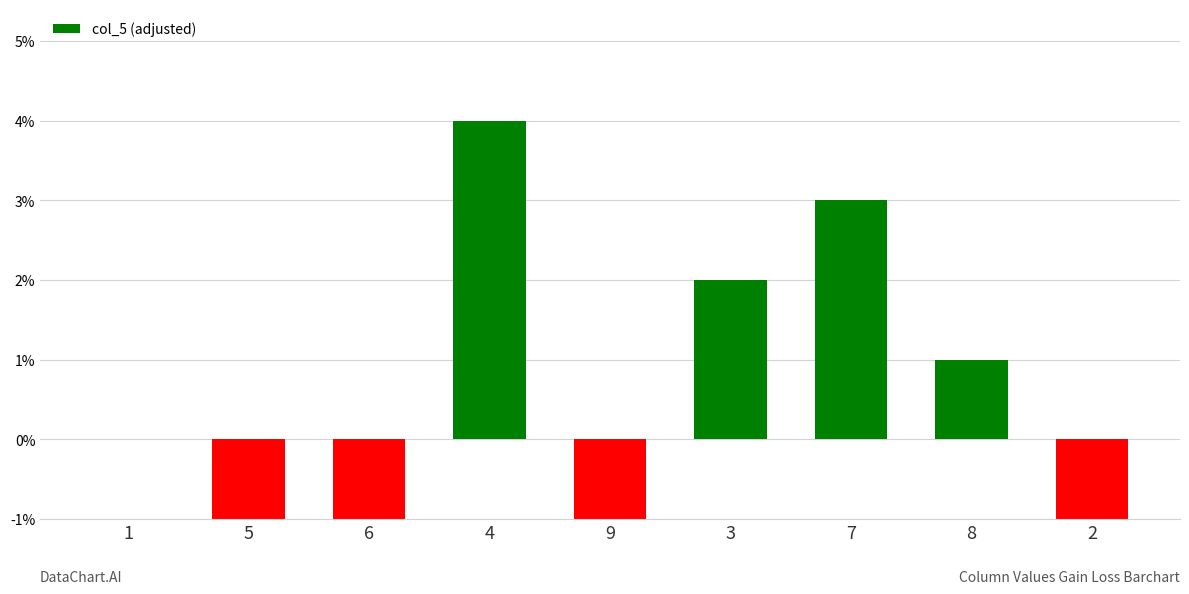

What is the label of the 1st bar from the left?

1